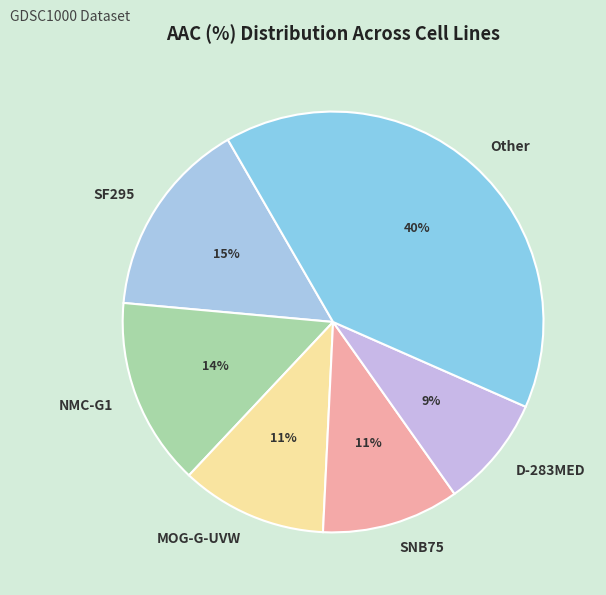

How many segments does this pie chart have?

6